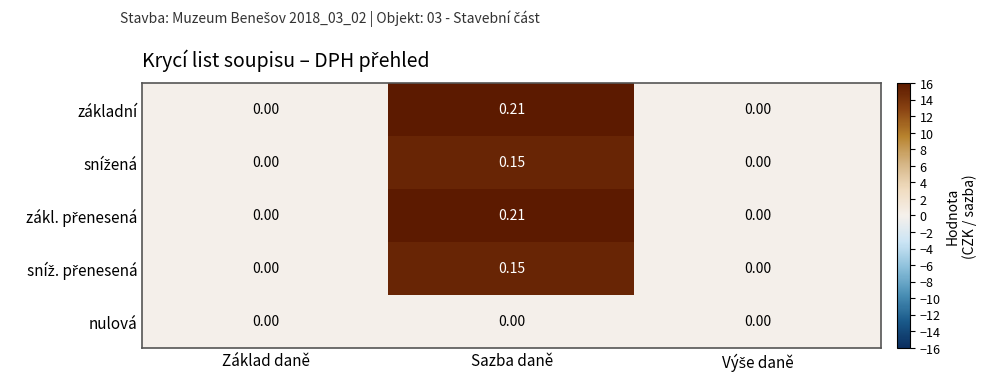

Which label corresponds to the largest value in the chart?

Sazba daně